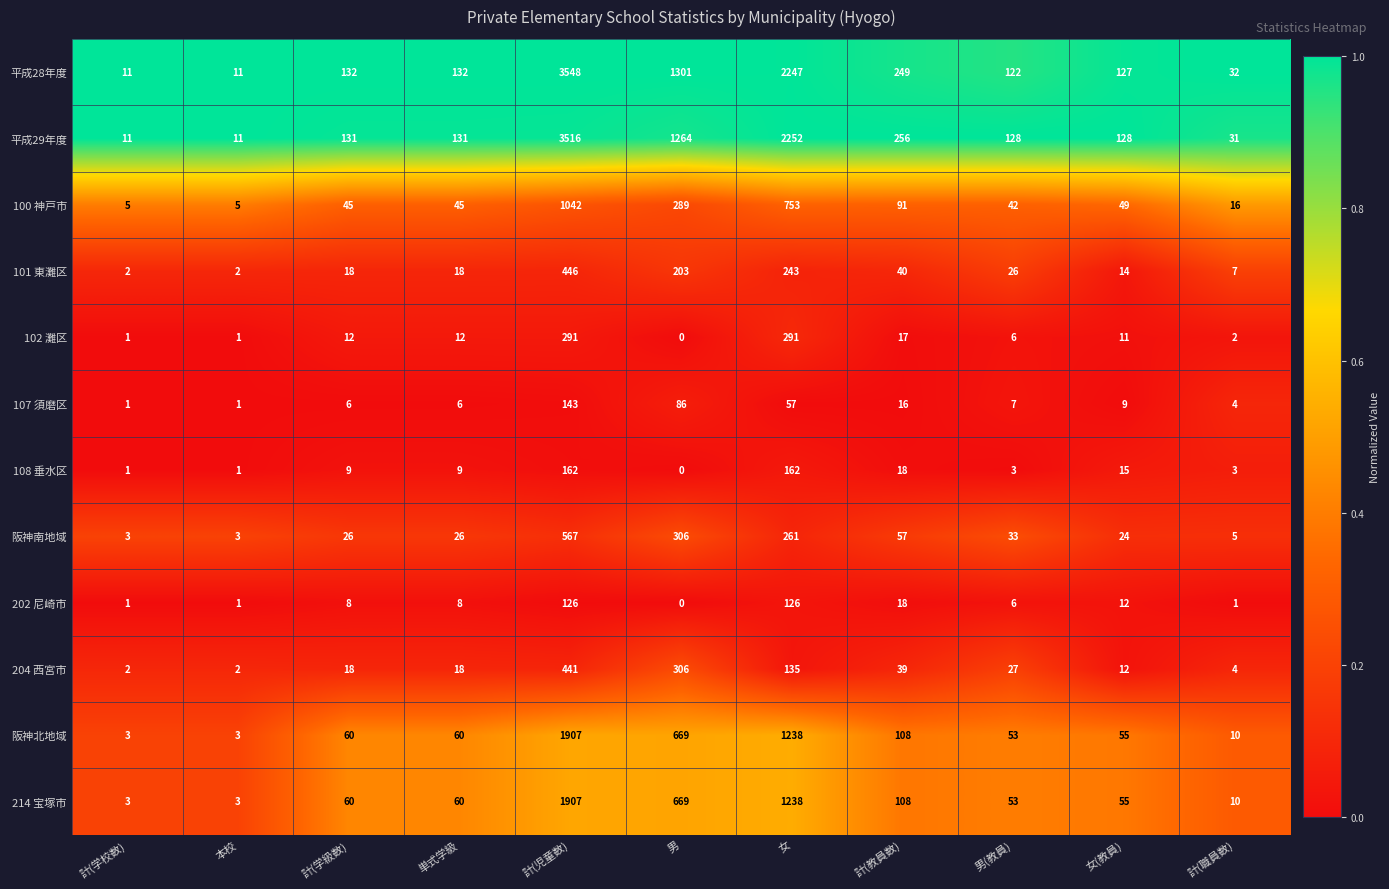

What is the difference between the highest and lowest values at 男?

1301